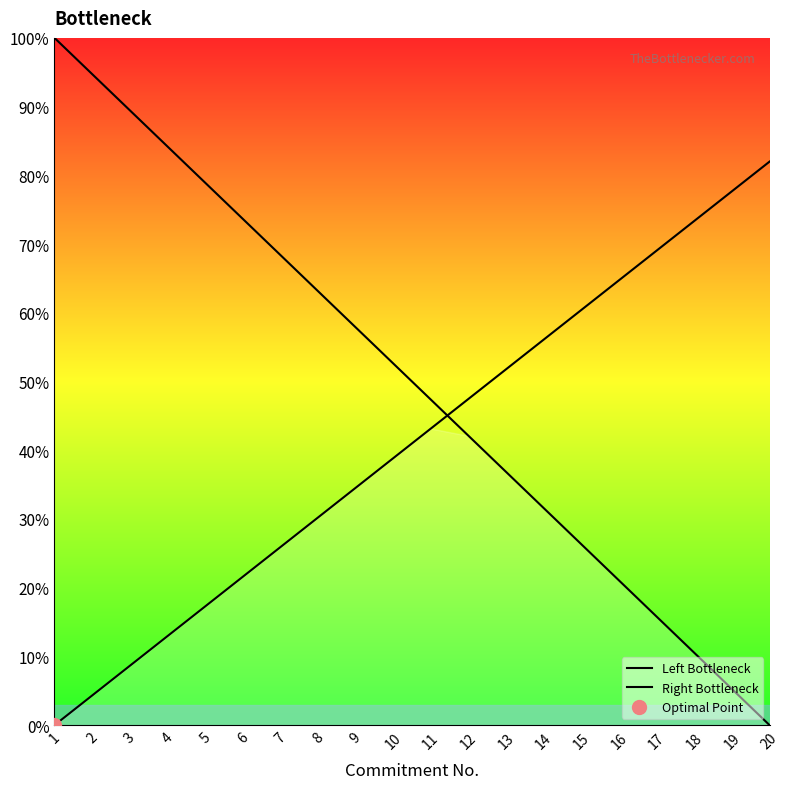

Rank the series by their maximum value, from highest to lowest.

Left Bottleneck, Right Bottleneck